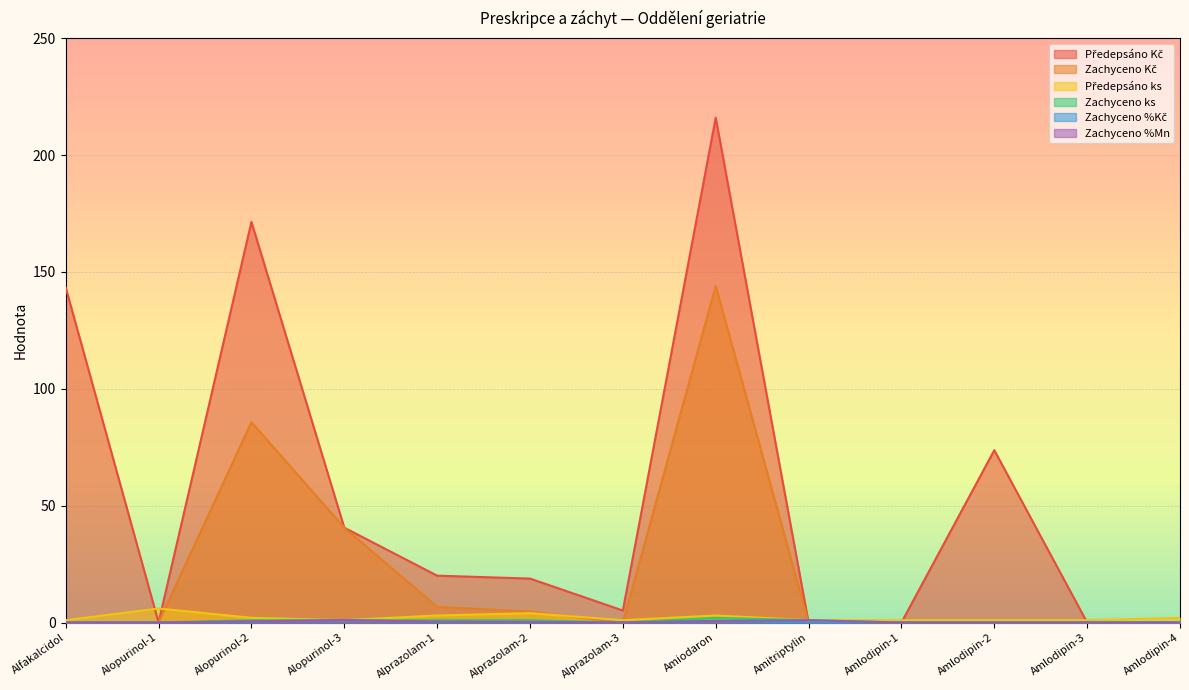

At which category does Zachyceno ks reach its first local peak?

Amiodaron